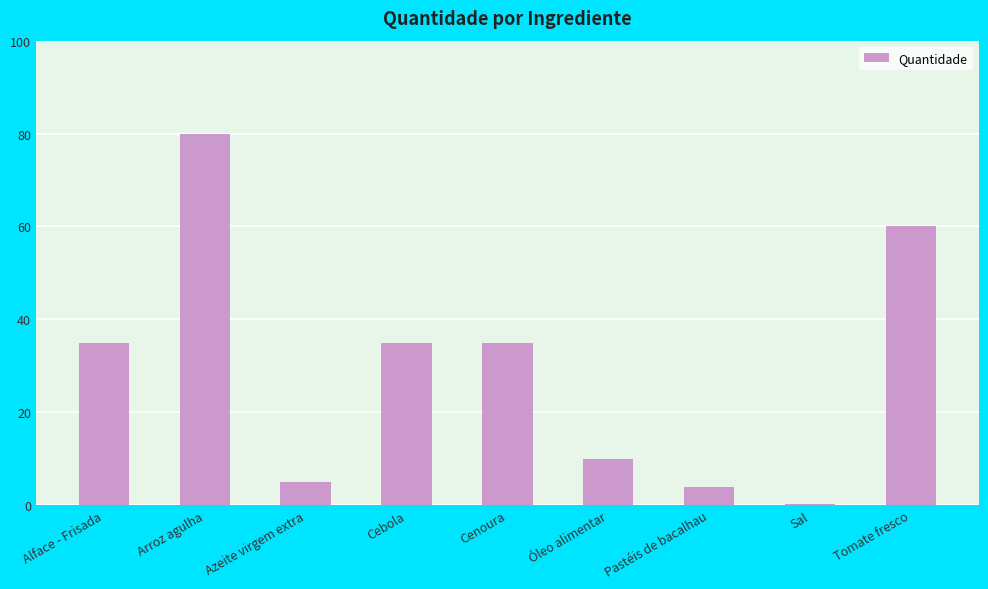

Does the chart contain stacked bars?

No